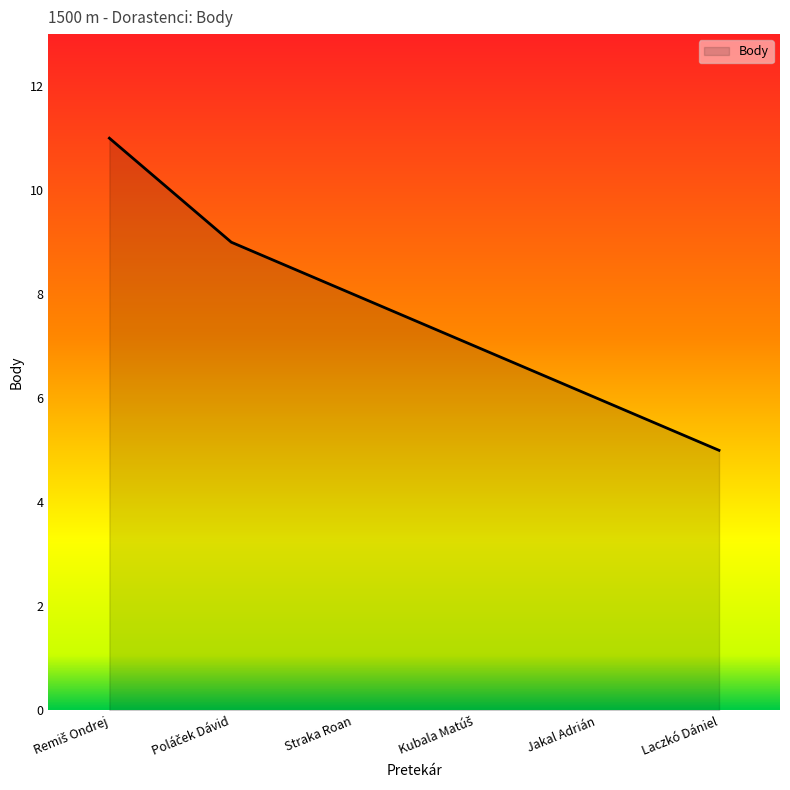

What is the average value?

8